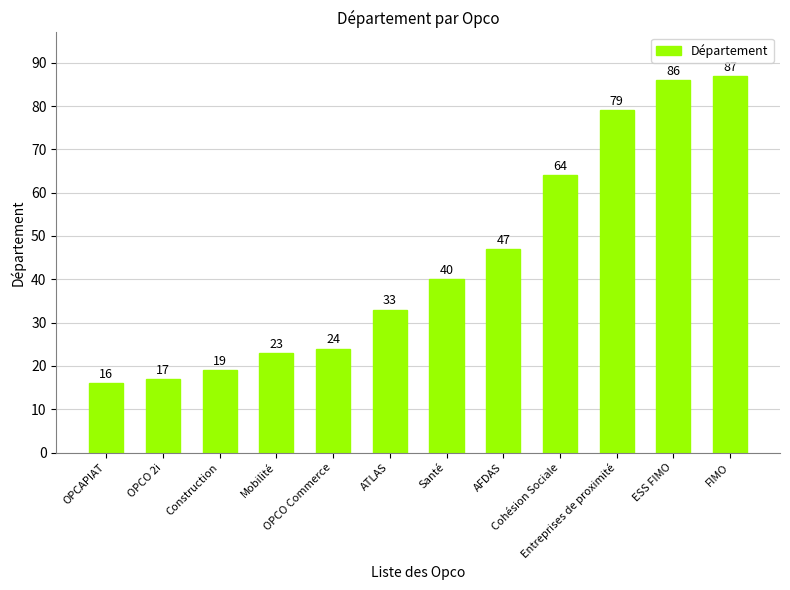

What is the difference between the values at Santé and Construction?

21